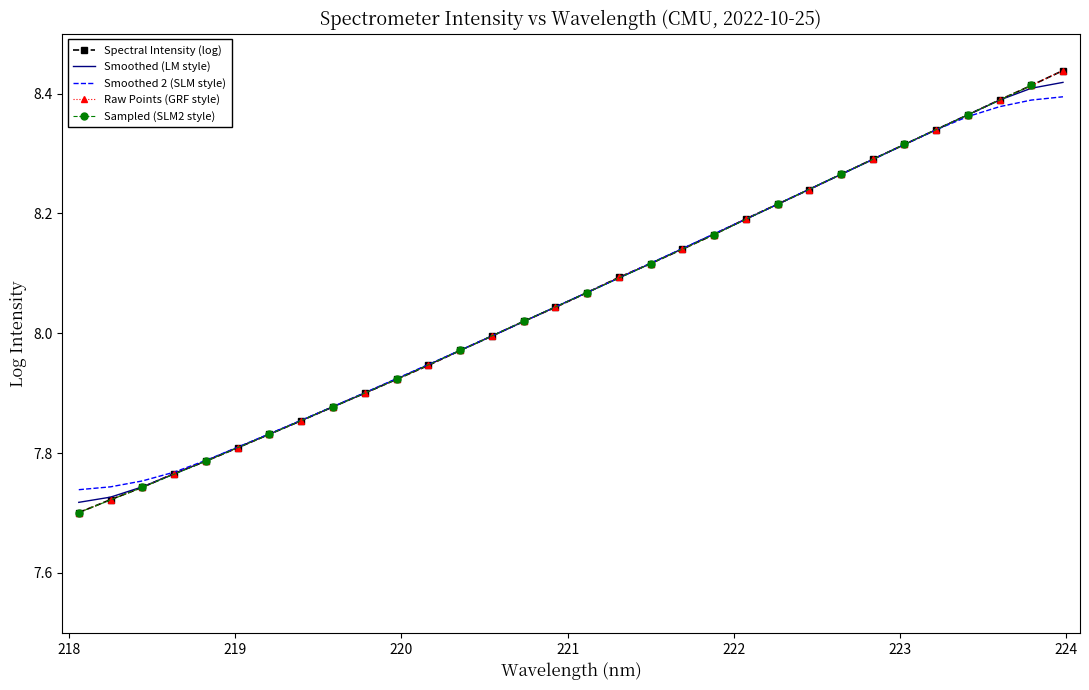

Count the number of values greater than 8.

18